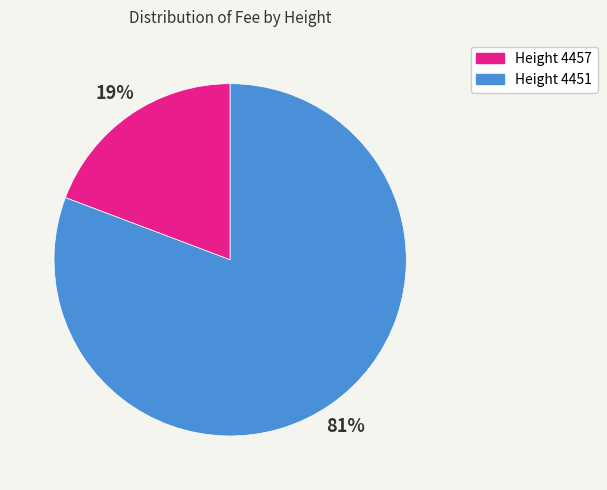

To the nearest percent, what percentage of the pie is Height 4457?

19%